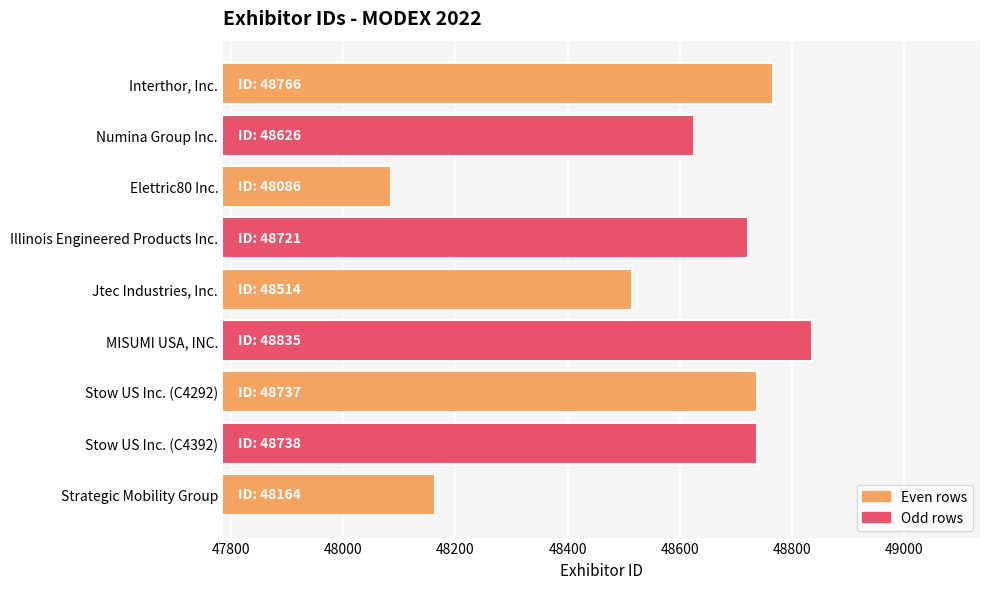

What is the ratio of the value at MISUMI USA, INC. to the value at Elettric80 Inc.?

1.0